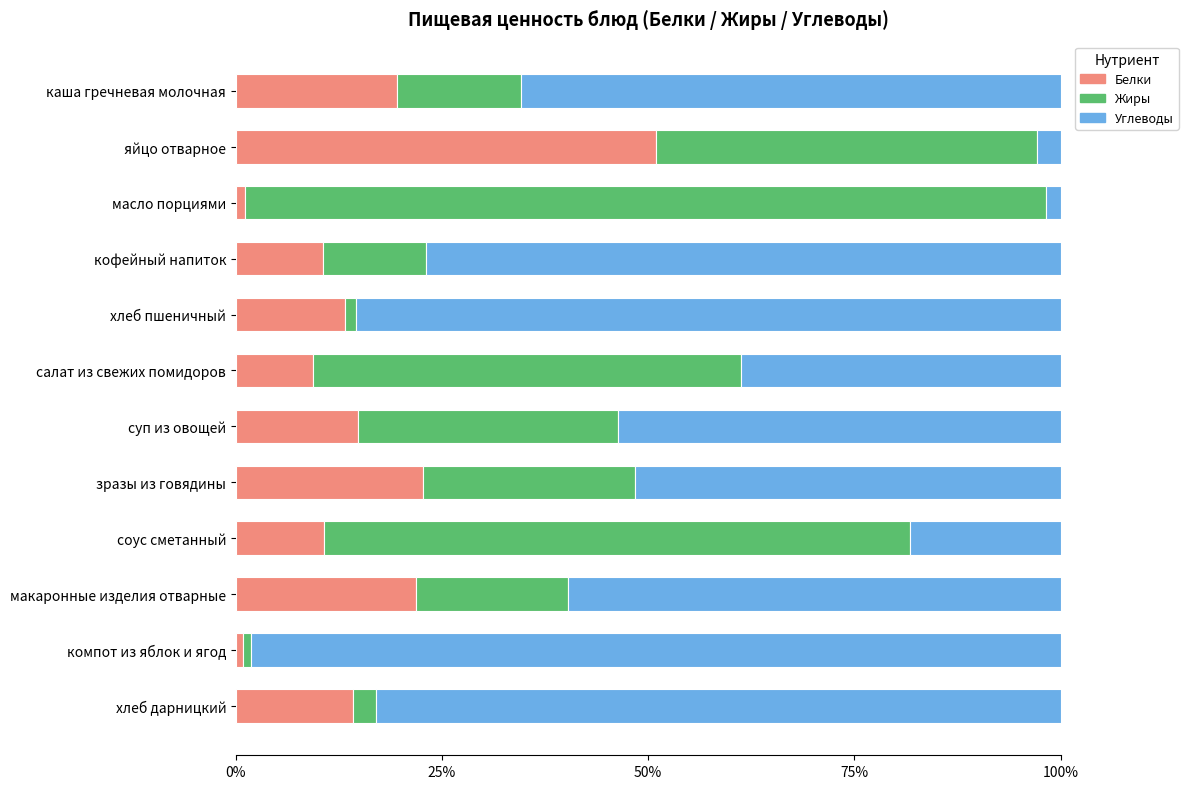

How many values in the Белки series are below 14?

6